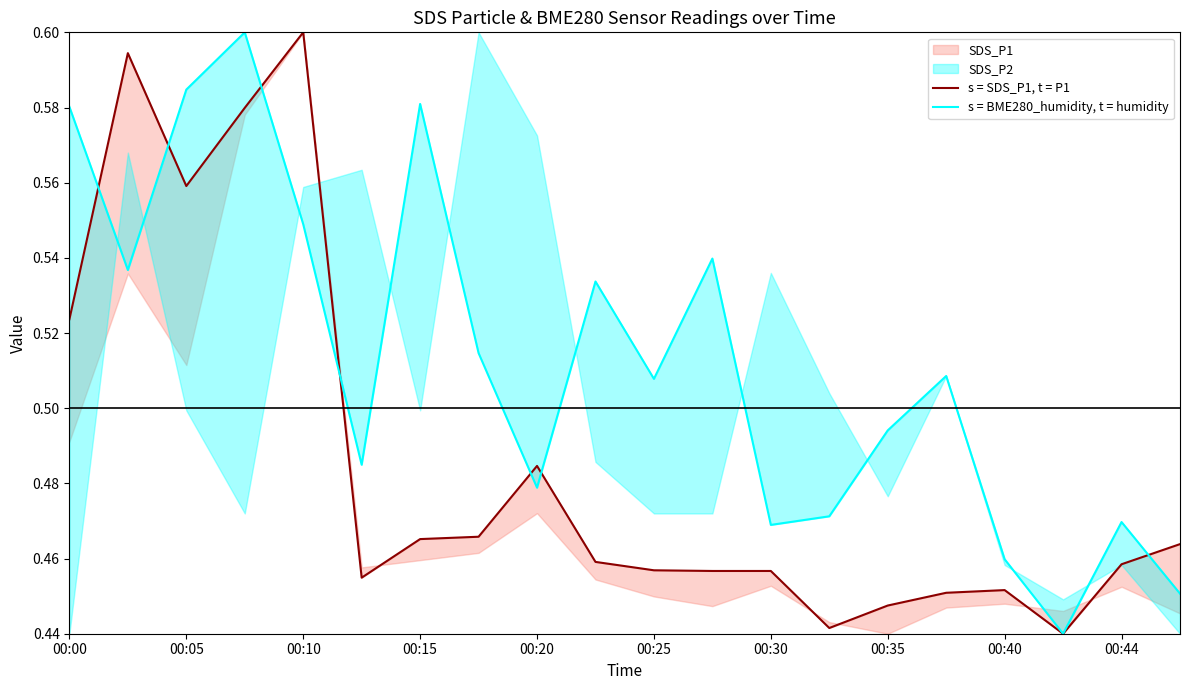

Which series ends up on top after the final intersection of s = BME280_humidity, t = humidity and s = SDS_P1, t = P1?

s = SDS_P1, t = P1